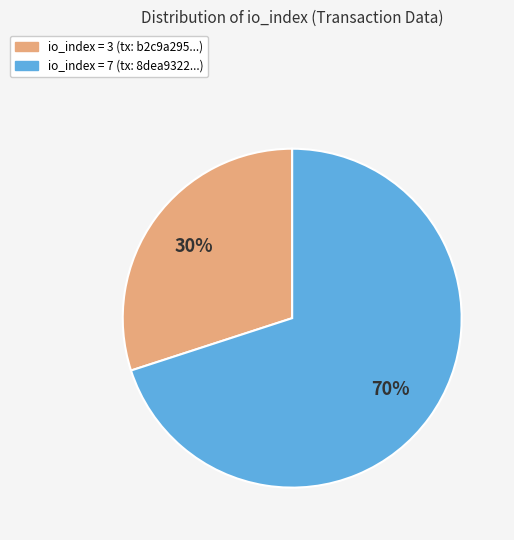

Does any single category account for the majority?

Yes